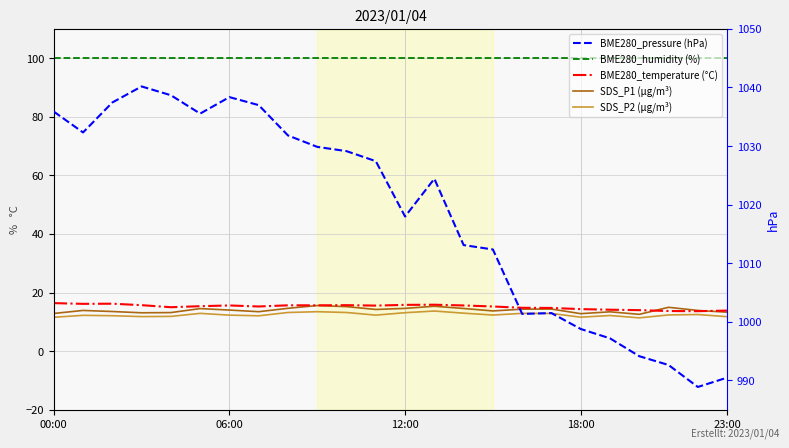

Reading left to right, transcribe all the data shown in this chart.

BME280_humidity: 100.0	100.0	100.0	100.0	100.0	100.0	100.0	100.0	100.0	100.0	100.0	100.0	100.0	100.0	100.0	100.0	100.0	100.0	100.0	100.0	100.0	100.0	100.0	100.0
BME280_temperature: 16.4	16.1	16.2	15.7	15.0	15.3	15.6	15.2	15.6	15.6	15.7	15.5	15.8	15.8	15.6	15.2	14.8	14.8	14.4	14.2	14.0	13.7	13.7	13.8
SDS_P1: 12.9	13.9	13.5	13.1	13.2	14.5	14.0	13.5	14.6	15.6	15.2	14.2	14.6	15.3	14.6	13.7	14.3	14.4	12.8	13.4	12.6	15.0	13.9	13.3
SDS_P2: 11.6	12.2	12.1	11.8	11.9	12.9	12.3	12.1	13.2	13.5	13.2	12.3	13.1	13.7	13.0	12.3	12.9	12.9	11.6	12.2	11.4	12.4	12.5	11.8
BME280_pressure: 1035.9	1032.3	1037.4	1040.2	1038.7	1035.5	1038.3	1037.0	1031.8	1029.9	1029.1	1027.4	1018.0	1024.4	1013.1	1012.4	1001.4	1001.5	998.8	997.2	994.1	992.6	988.9	990.5